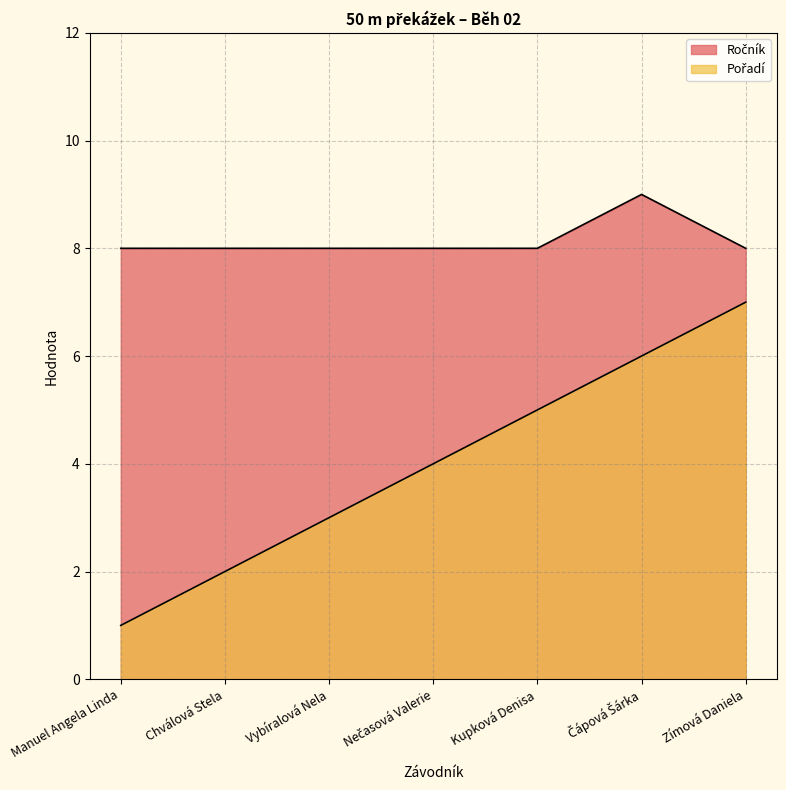

What is the total value across all series at Manuel Angela Linda?

9